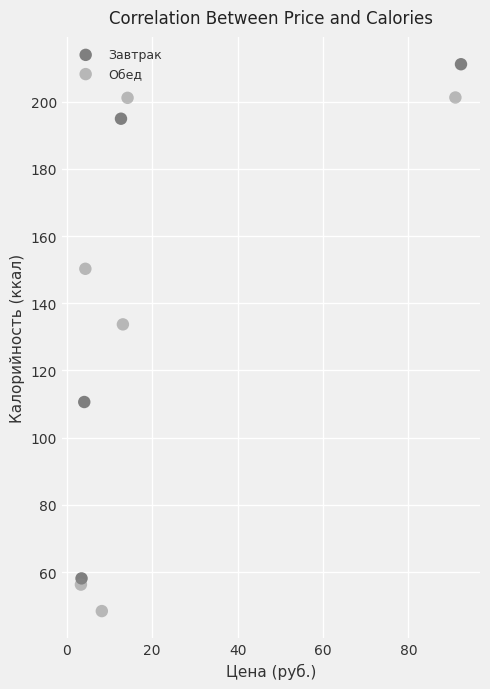

Which series reaches the minimum Y coordinate?

Обед